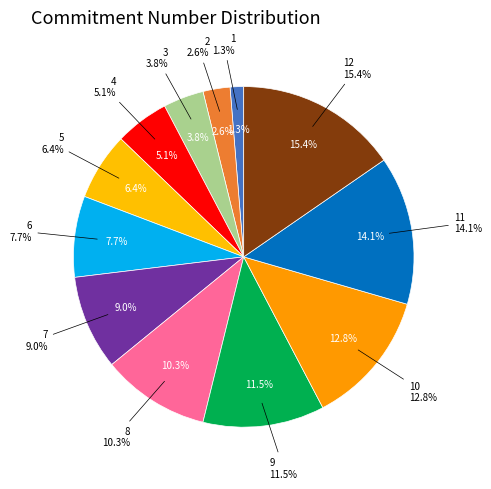

To the nearest percent, what is the difference between the largest and smallest slice percentages?

14%